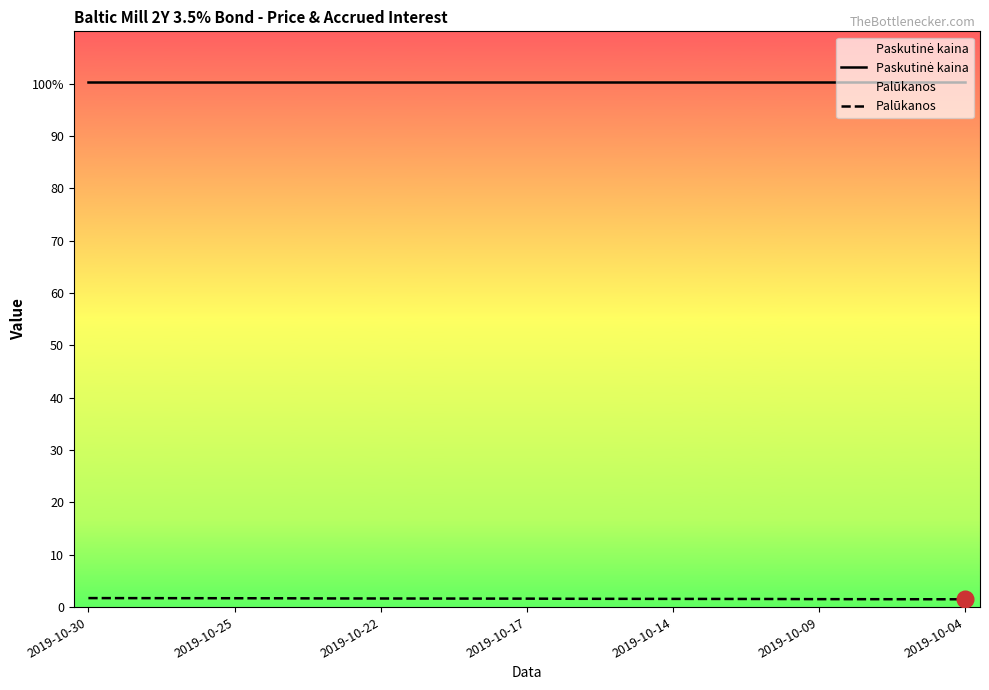

True or false: Palūkanos and Paskutinė kaina intersect in this chart.

False